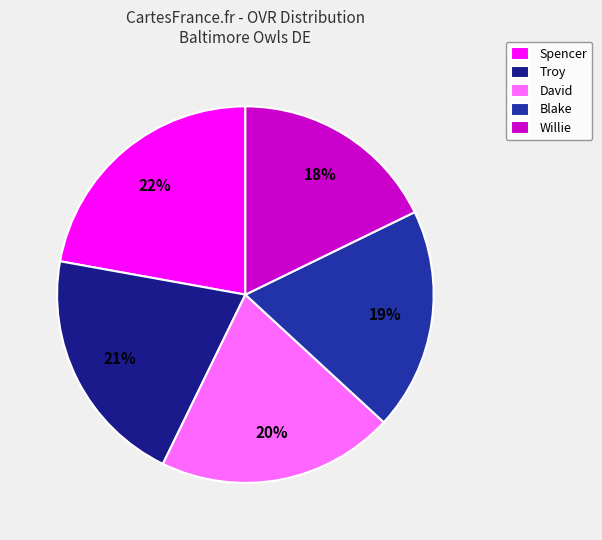

To the nearest percent, what is the difference between the Troy and Blake slice percentages?

2%